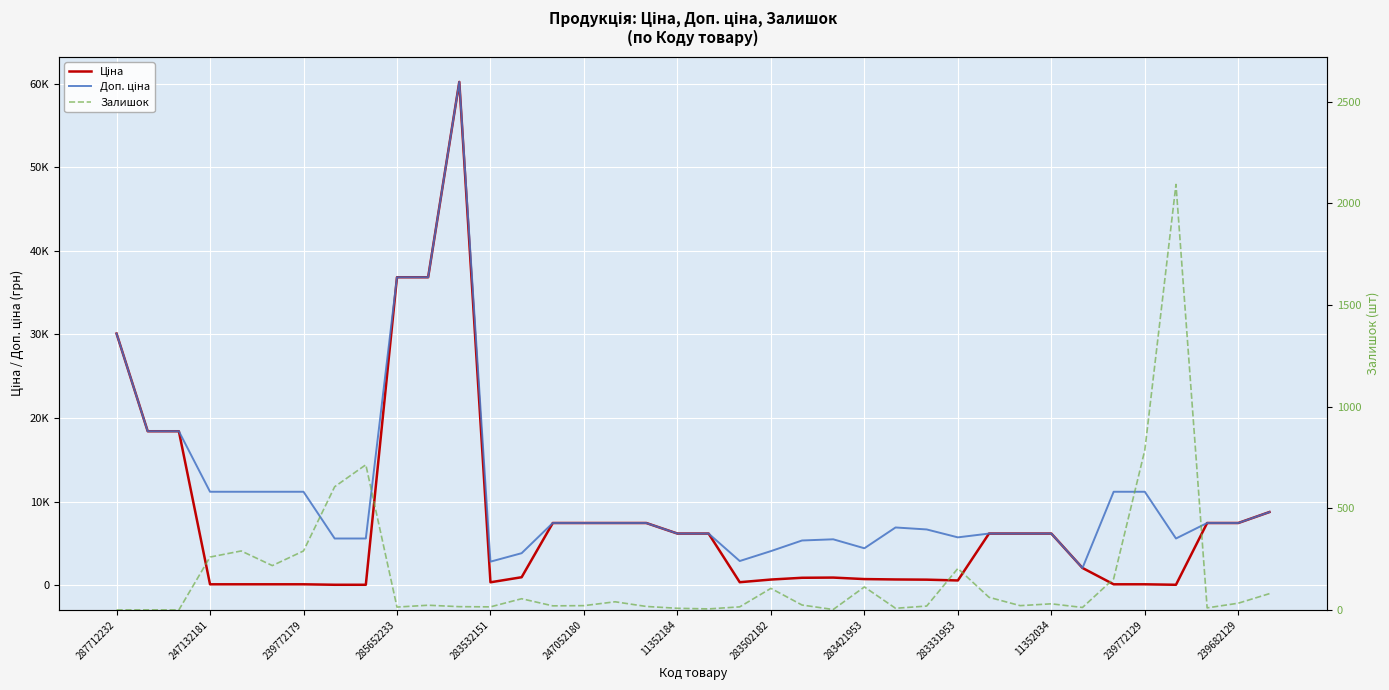

What is the highest value of the Ціна series?

60205.6